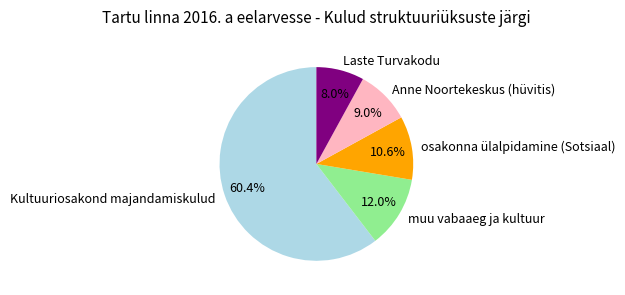

Which category has the biggest portion of the pie?

Kultuuriosakond majandamiskulud